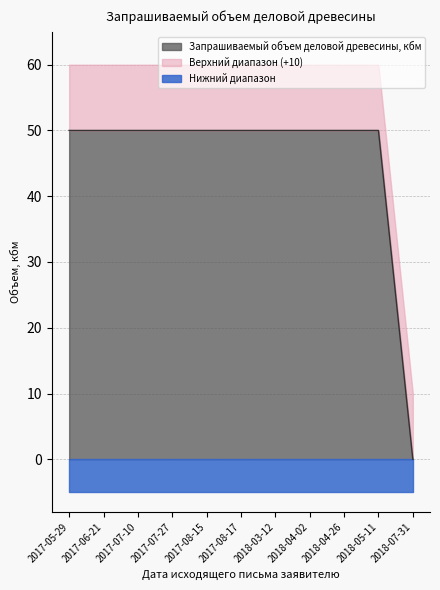

The chart shows a value of 89 at 2017-07-27. True or false?

False